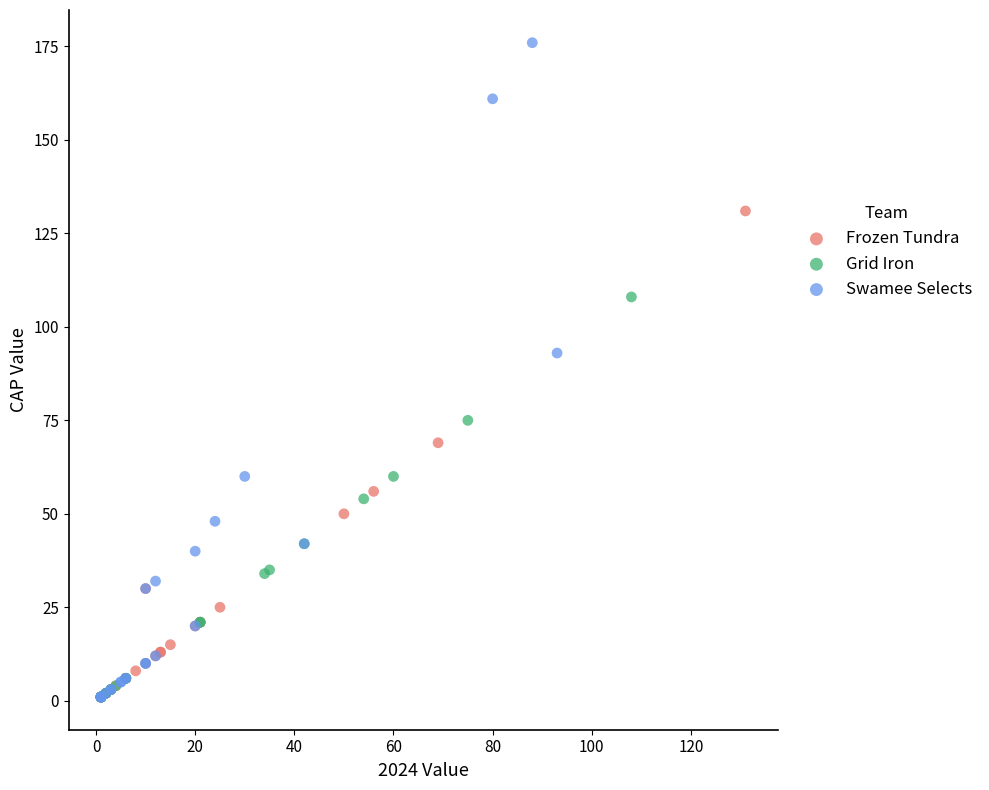

Which series has the largest Y range (max minus min)?

Swamee Selects